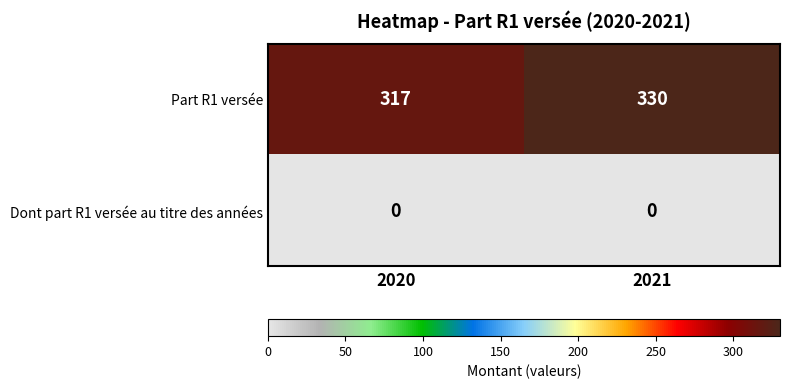

What is the maximum value shown in the chart?

330